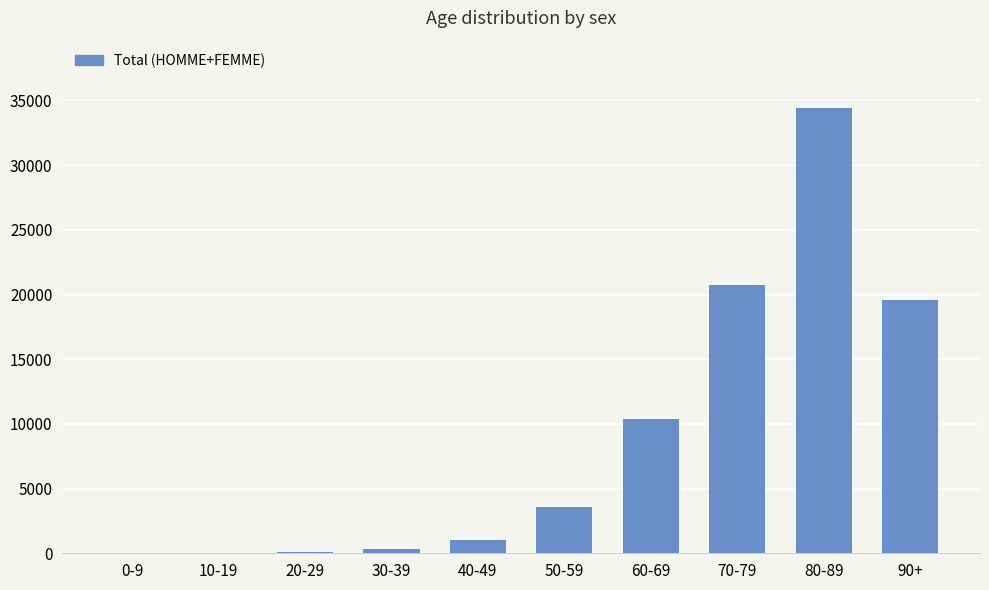

Which has a higher value, 60-69 or 20-29?

60-69